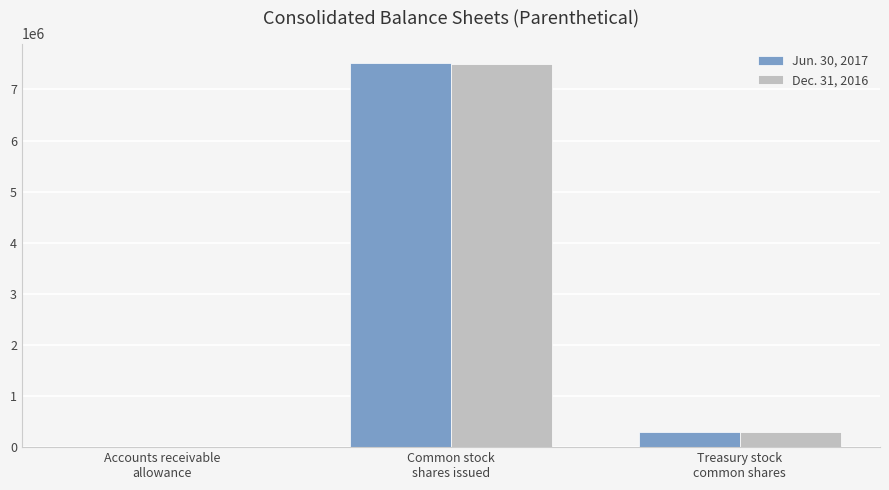

Which series has the largest range (max minus min)?

Jun. 30, 2017